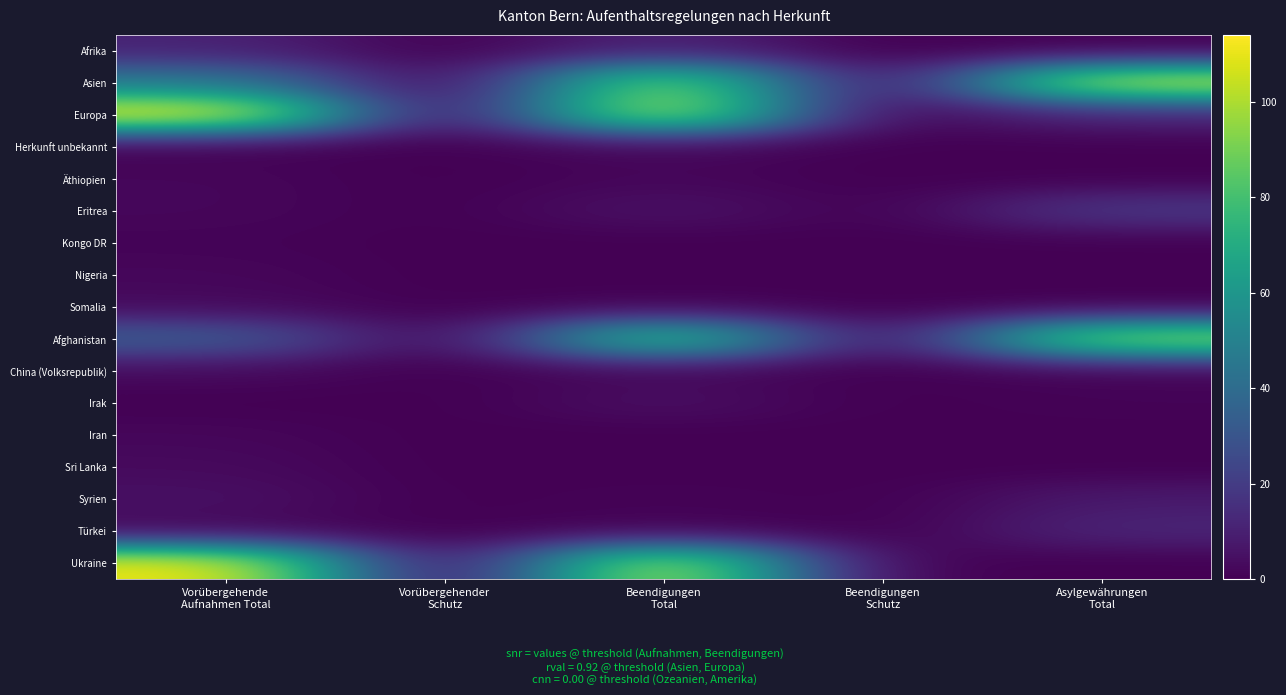

List the series in order of their peak value, lowest first.

Kongo DR, Herkunft unbekannt, Äthiopien, Nigeria, Iran, Somalia, China (Volksrepublik), Sri Lanka, Irak, Syrien, Afrika, Türkei, Eritrea, Afghanistan, Asien, Ukraine, Europa